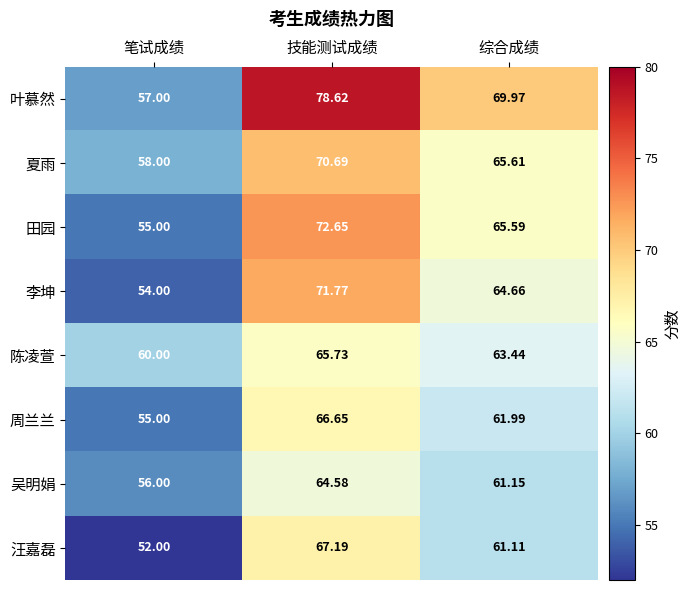

Which category has the lowest value across all series?

笔试成绩